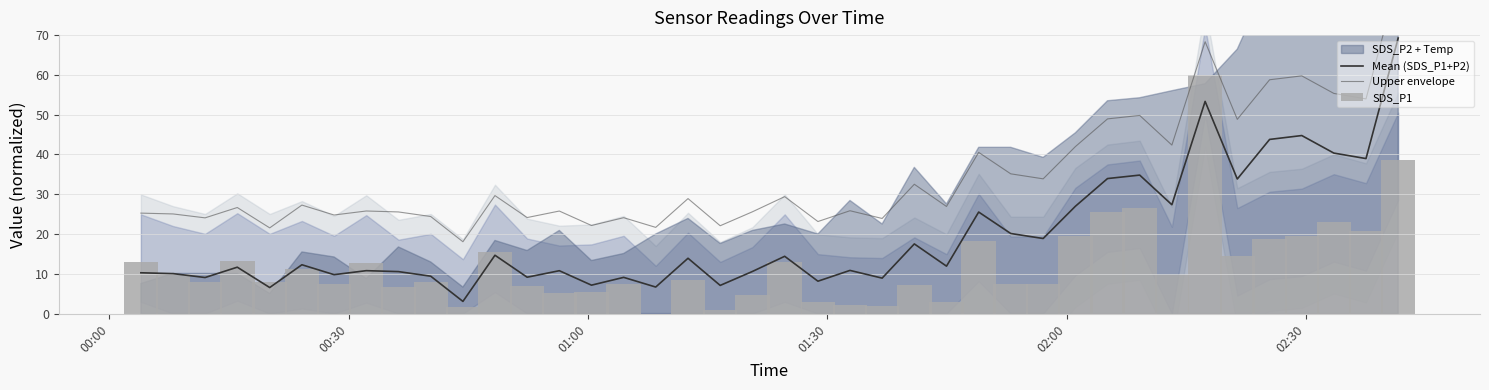

What is the average value of the Upper envelope series?

34.4